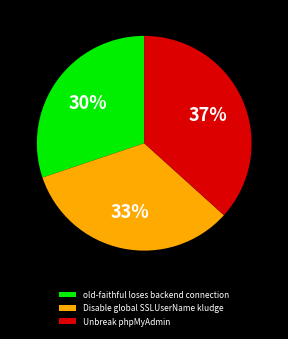

Is old-faithful loses backend connection the majority of the pie?

No